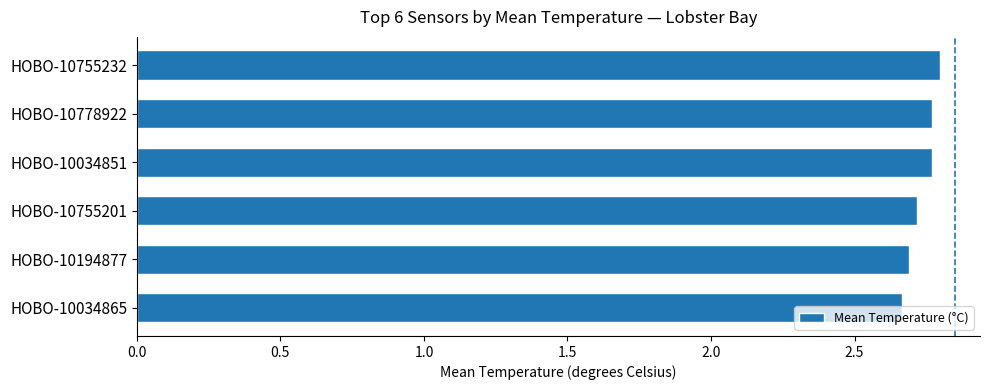

What is the ratio of the value at HOBO-10755232 to the value at HOBO-10034865?

1.0